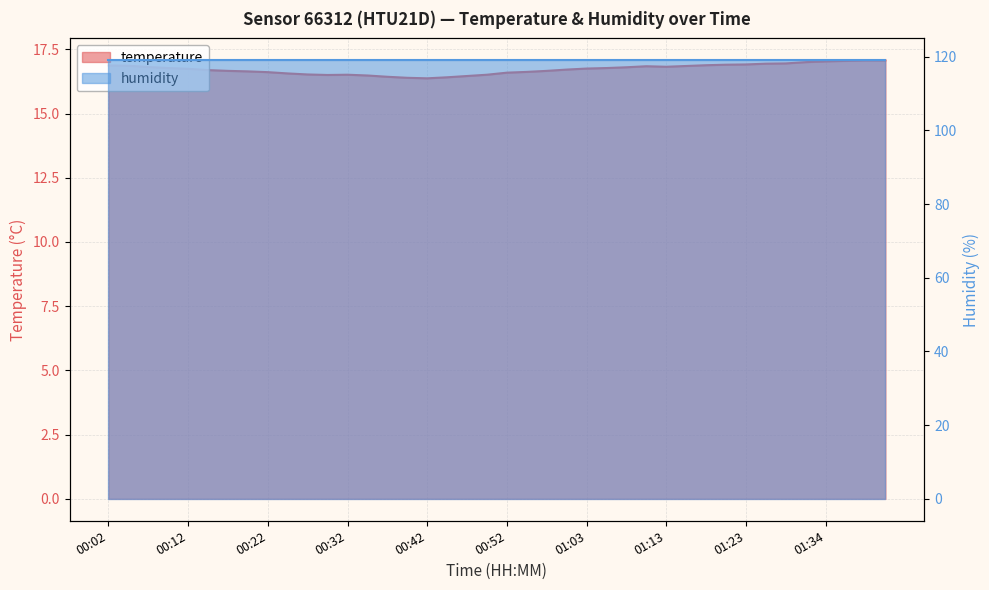

What position from the left is 00:12?

5